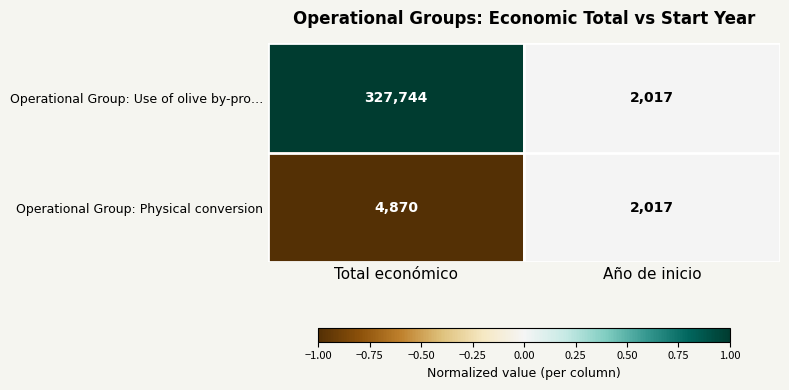

Which series changed the most between Total económico and Año de inicio?

Operational Group: Use of olive by-pro…